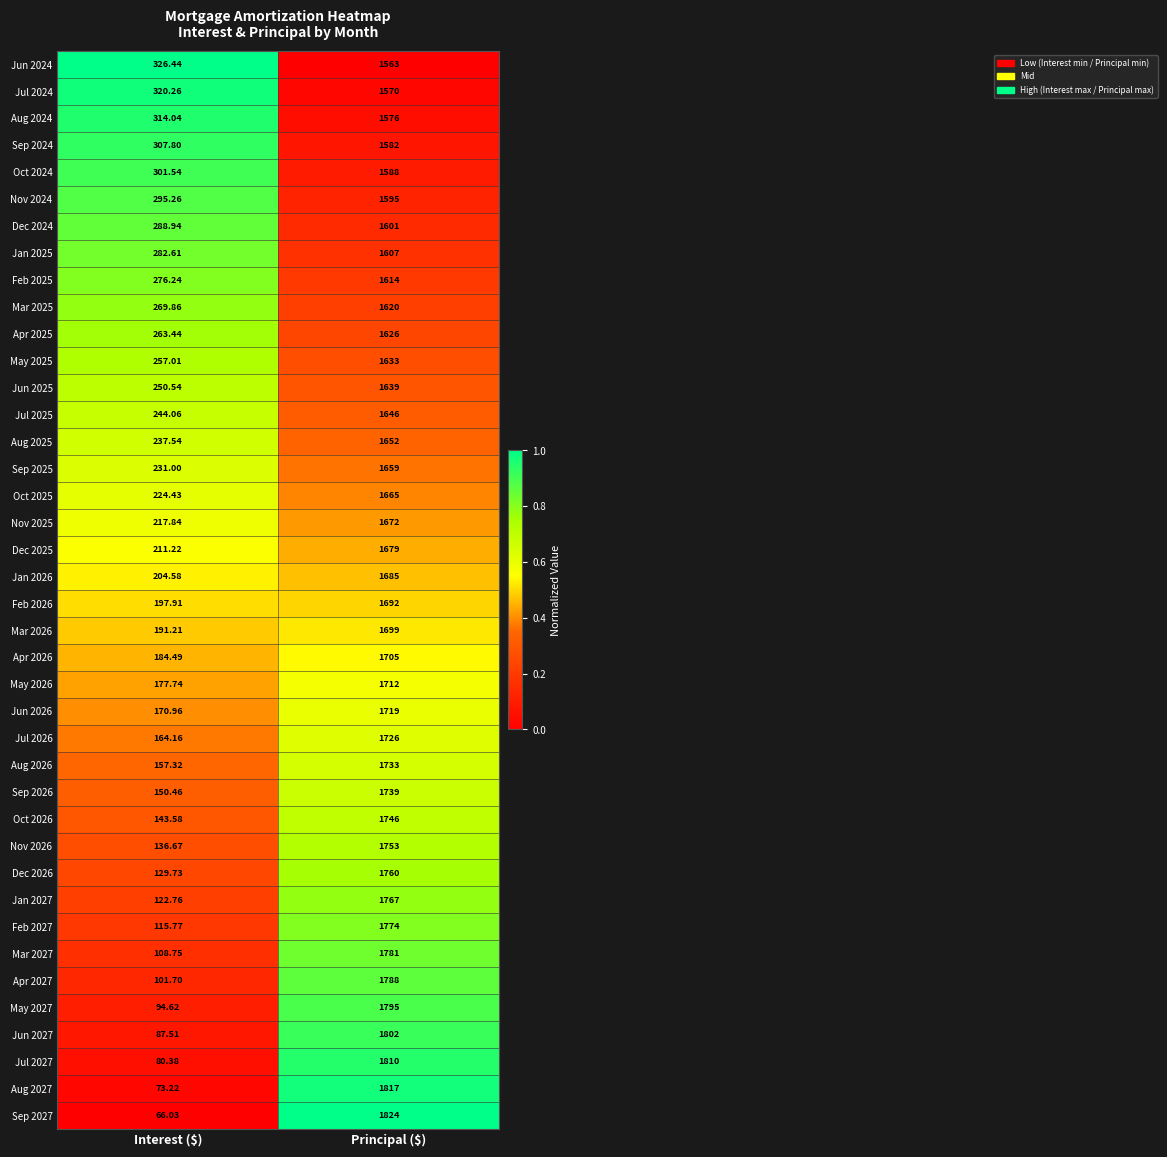

What is the maximum value shown in the chart?

1824.0